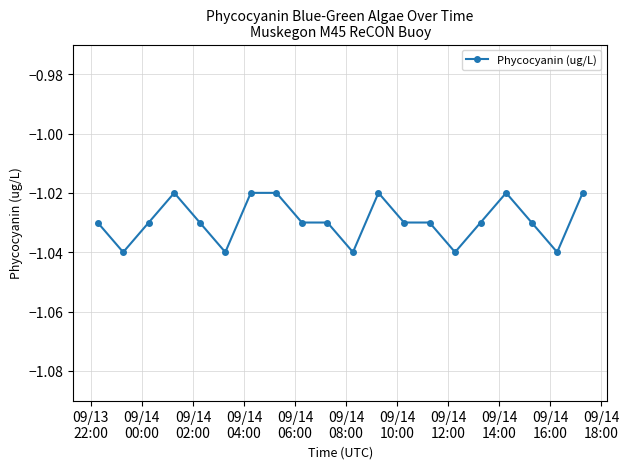

True or false: the data has more than 0 interior local peaks.

True